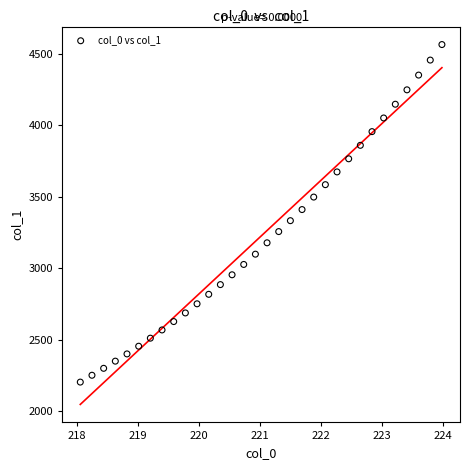

What is the range of X values (max minus min)?

5.9